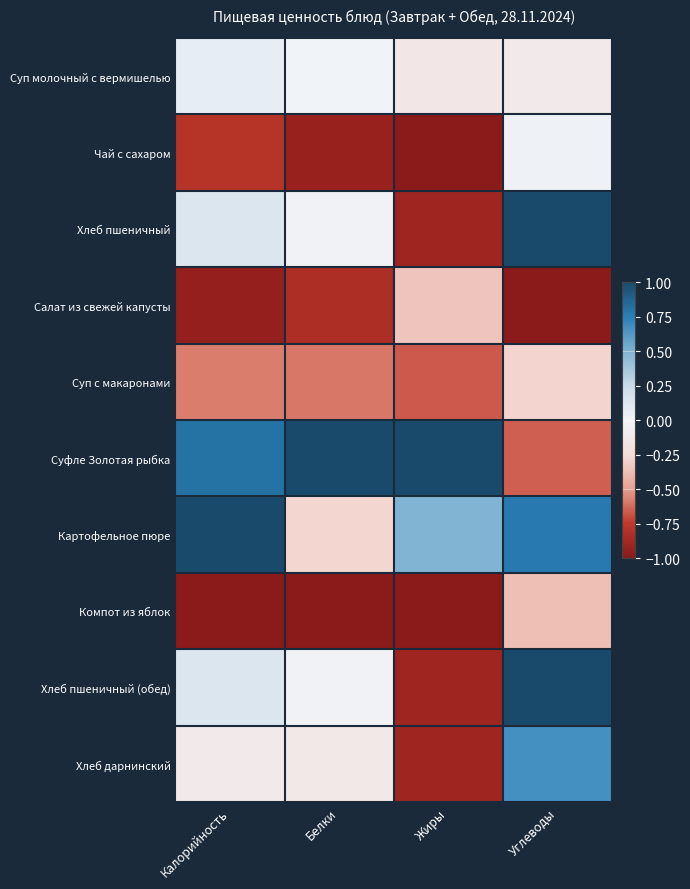

Reading right to left, list all the values displayed in this chart.

Суп молочный с вермишелью: Углеводы=-0.1	Жиры=-0.1	Белки=-0.0	Калорийность=0.1
Чай с сахаром: Углеводы=0.0	Жиры=-1.0	Белки=-0.9	Калорийность=-0.8
Хлеб пшеничный: Углеводы=1.0	Жиры=-0.9	Белки=-0.0	Калорийность=0.1
Салат из свежей капусты: Углеводы=-1.0	Жиры=-0.4	Белки=-0.8	Калорийность=-0.9
Суп с макаронами: Углеводы=-0.3	Жиры=-0.7	Белки=-0.6	Калорийность=-0.6
Суфле Золотая рыбка: Углеводы=-0.7	Жиры=1.0	Белки=1.0	Калорийность=0.8
Картофельное пюре: Углеводы=0.8	Жиры=0.5	Белки=-0.3	Калорийность=1.0
Компот из яблок: Углеводы=-0.4	Жиры=-1.0	Белки=-1.0	Калорийность=-1.0
Хлеб пшеничный (обед): Углеводы=1.0	Жиры=-0.9	Белки=-0.0	Калорийность=0.1
Хлеб дарнинский: Углеводы=0.7	Жиры=-0.9	Белки=-0.1	Калорийность=-0.1